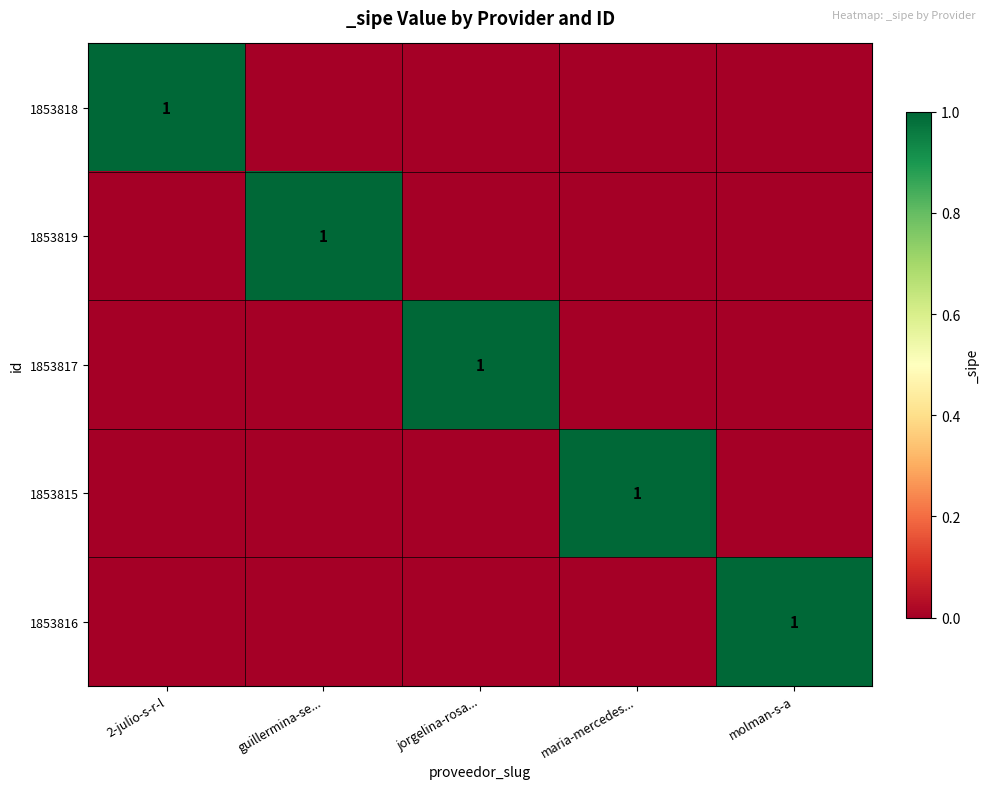

True or false: 1853819 has a value of 1 at guillermina-se....

True